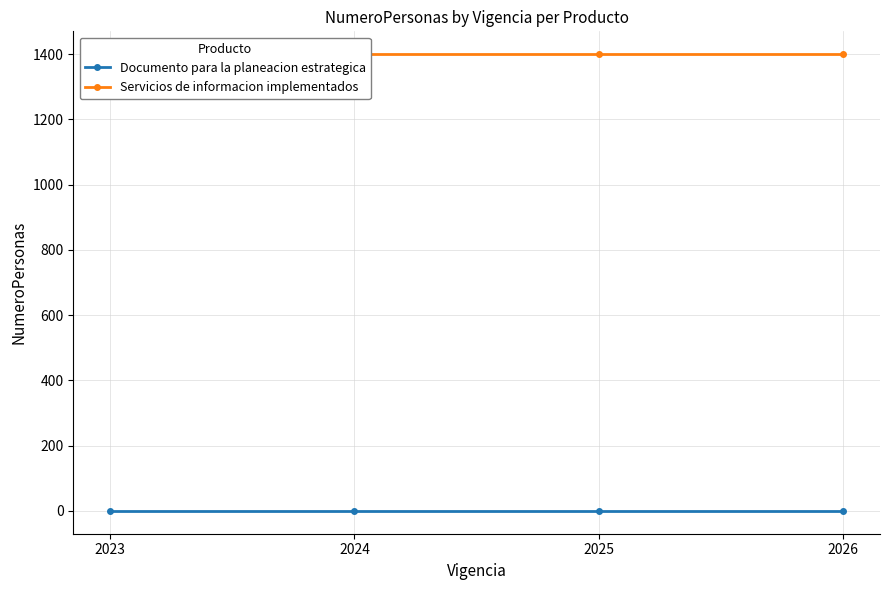

Which series changed the most between 2024 and 2025?

Documento para la planeacion estrategica